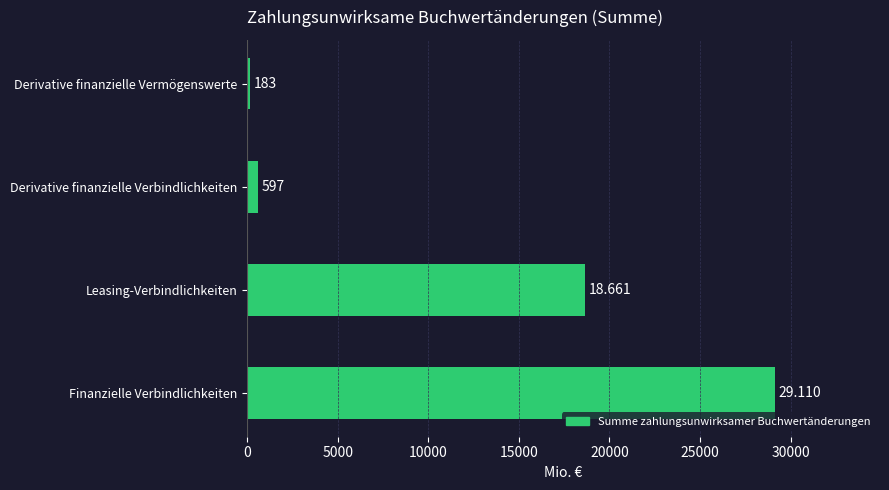

Between Finanzielle Verbindlichkeiten and Derivative finanzielle Verbindlichkeiten, which is larger?

Finanzielle Verbindlichkeiten